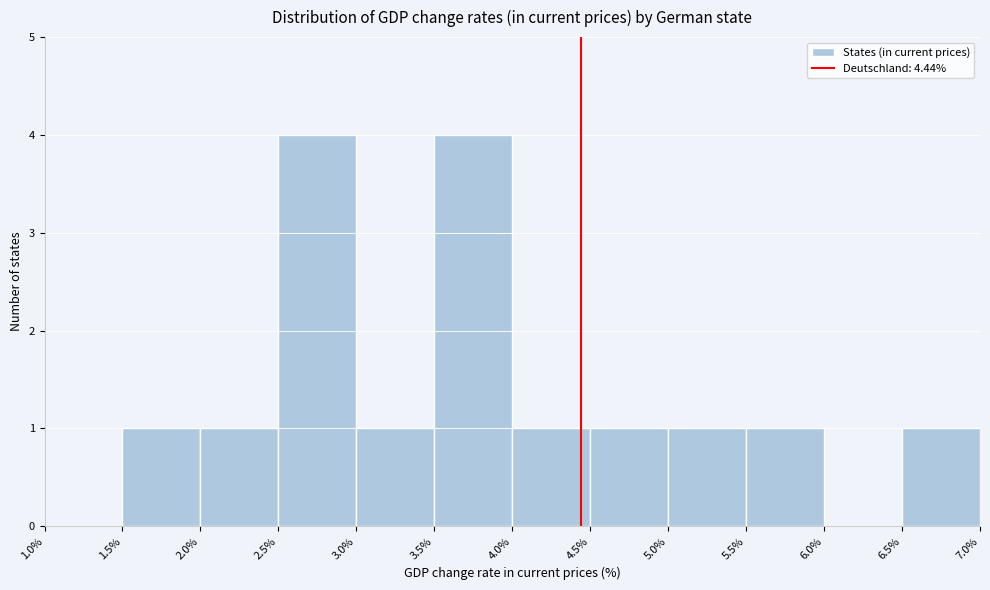

Reading left to right, list every bar in this chart as the range it spans on the x-axis followed by its height. The values are not printed on the chart, so give them approximately, as read against the axis.

1.0% to 1.5%: 0
1.5% to 2.0%: 1
2.0% to 2.5%: 1
2.5% to 3.0%: 4
3.0% to 3.5%: 1
3.5% to 4.0%: 4
4.0% to 4.5%: 1
4.5% to 5.0%: 1
5.0% to 5.5%: 1
5.5% to 6.0%: 1
6.0% to 6.5%: 0
6.5% to 7.0%: 1